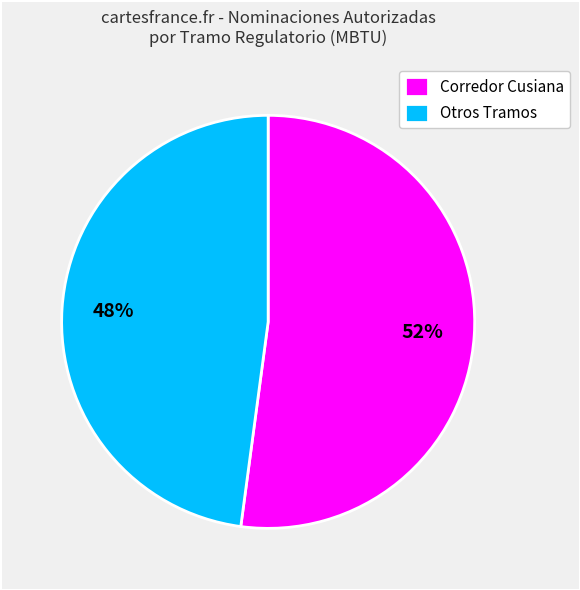

Is the sum of Otros Tramos and Corredor Cusiana greater than half?

Yes